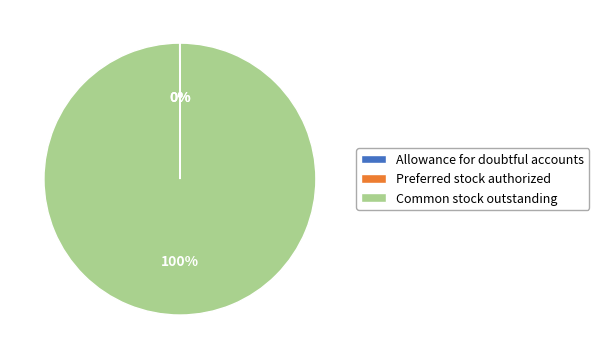

What is the largest slice in the pie chart?

Common stock outstanding